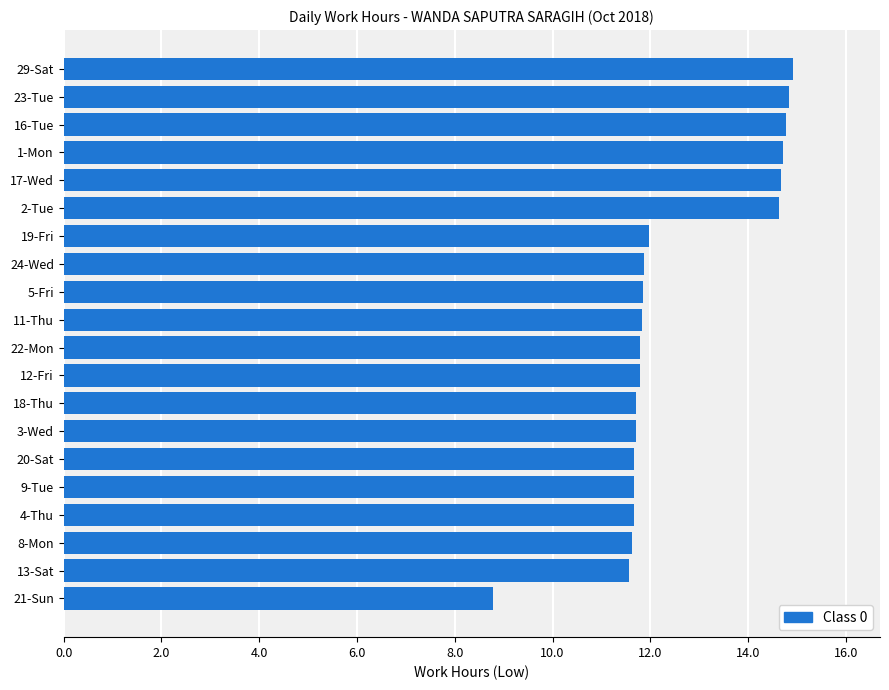

How many data points are above 11?

19